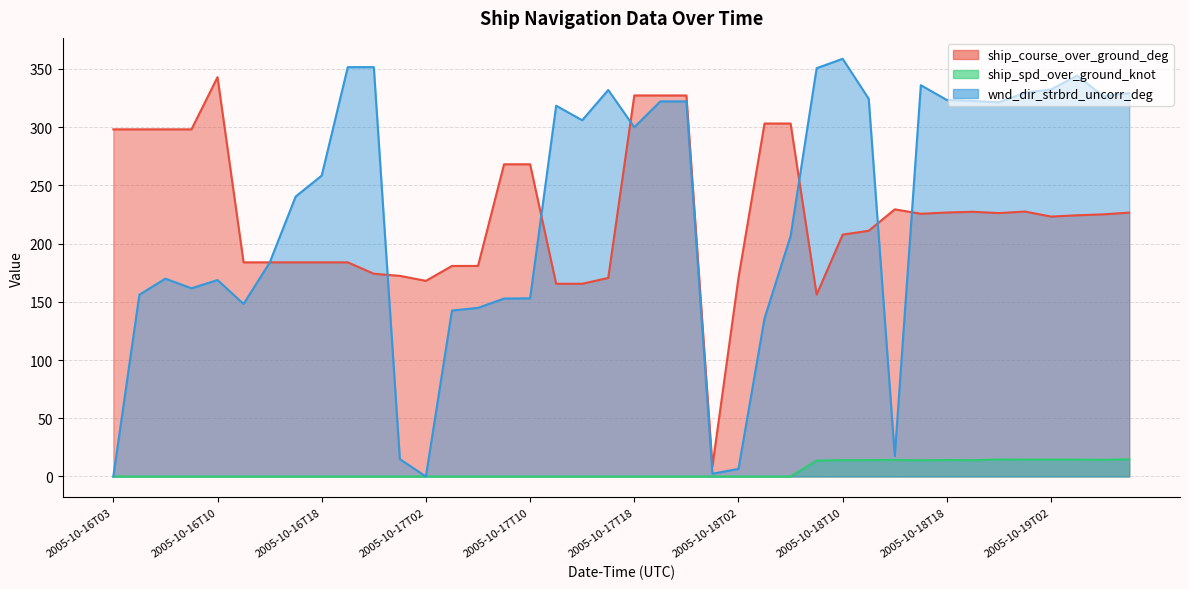

Rank the series by their maximum value, from highest to lowest.

wnd_dir_strbrd_uncorr_deg, ship_course_over_ground_deg, ship_spd_over_ground_knot